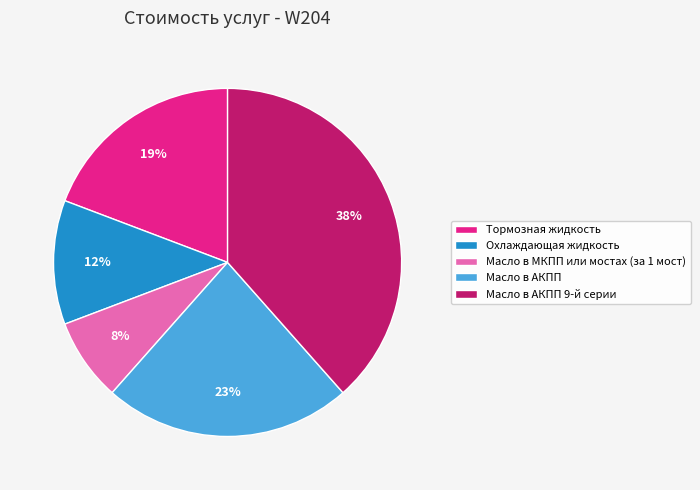

Is there any slice that represents more than half of the pie?

No